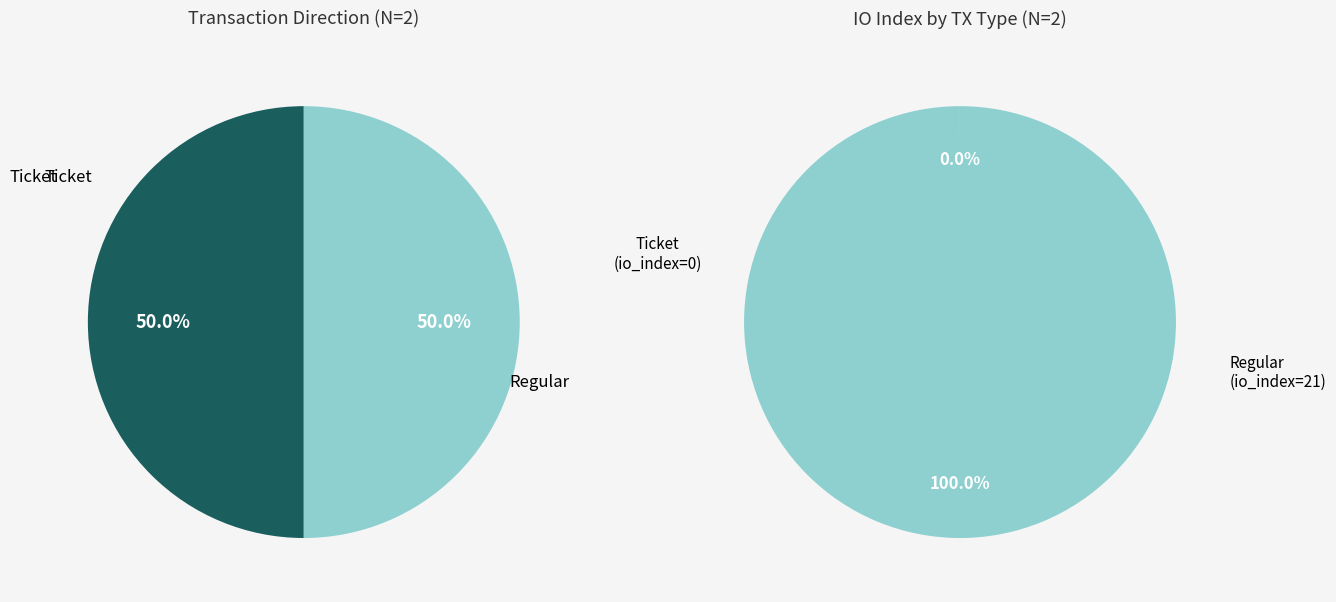

Does Ticket represent more than half of the total?

No